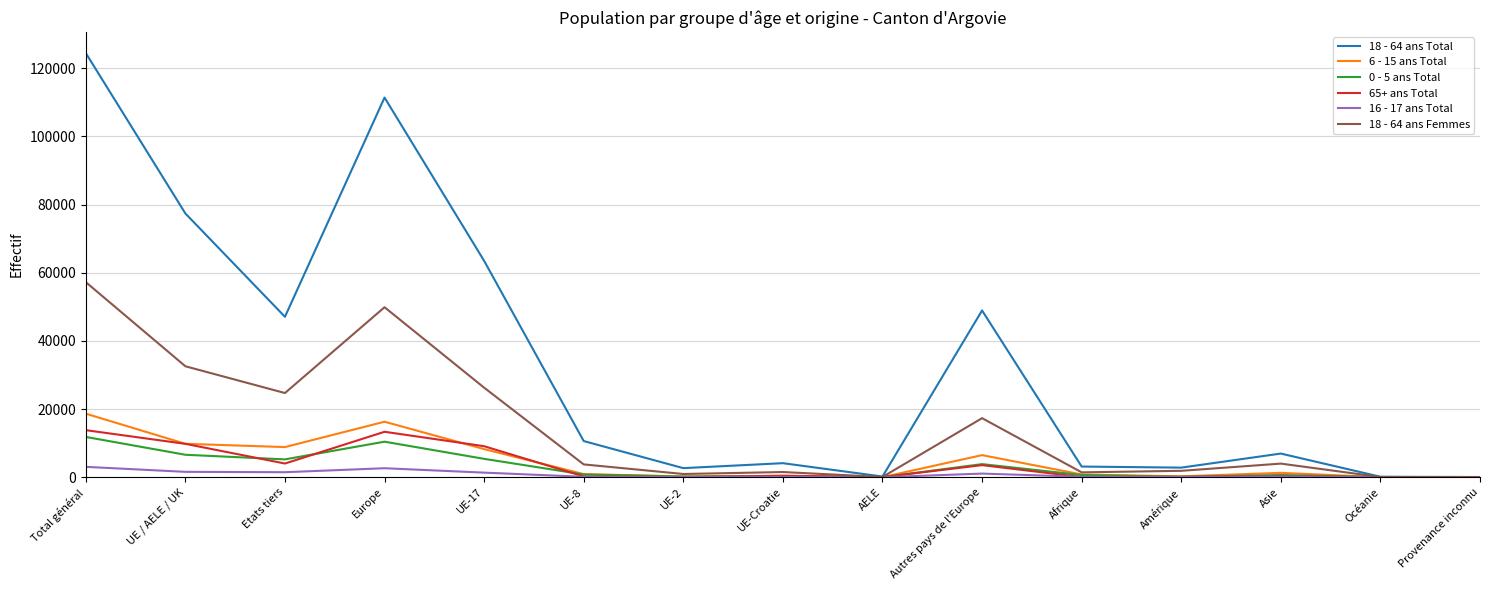

What are all the series names shown in the legend?

18 - 64 ans Total, 6 - 15 ans Total, 0 - 5 ans Total, 65+ ans Total, 16 - 17 ans Total, 18 - 64 ans Femmes